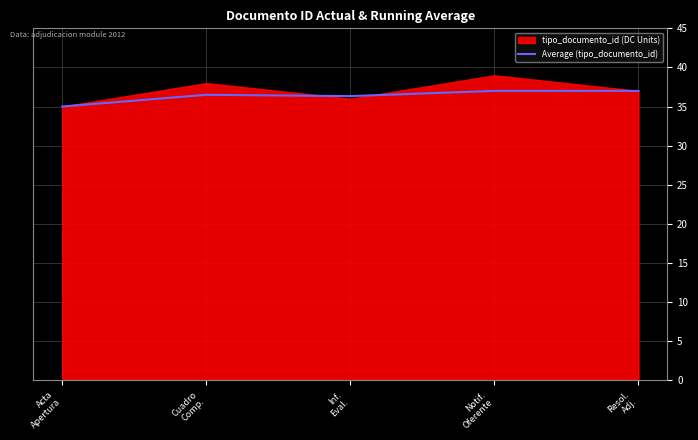

What is the change in value from Acta
Apertura to Cuadro
Comp.?

+1.5